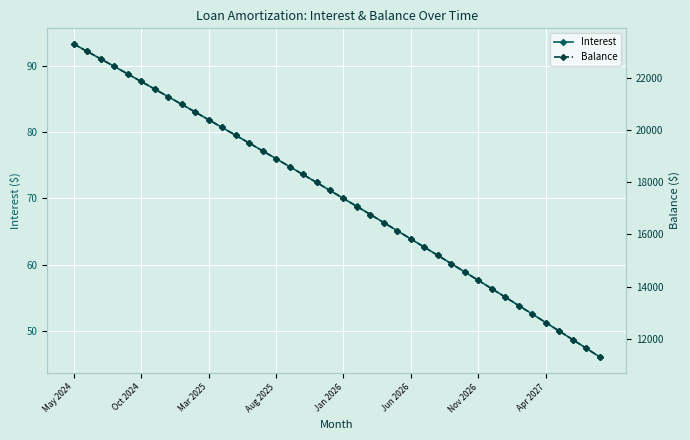

How many lines are shown in the chart?

2